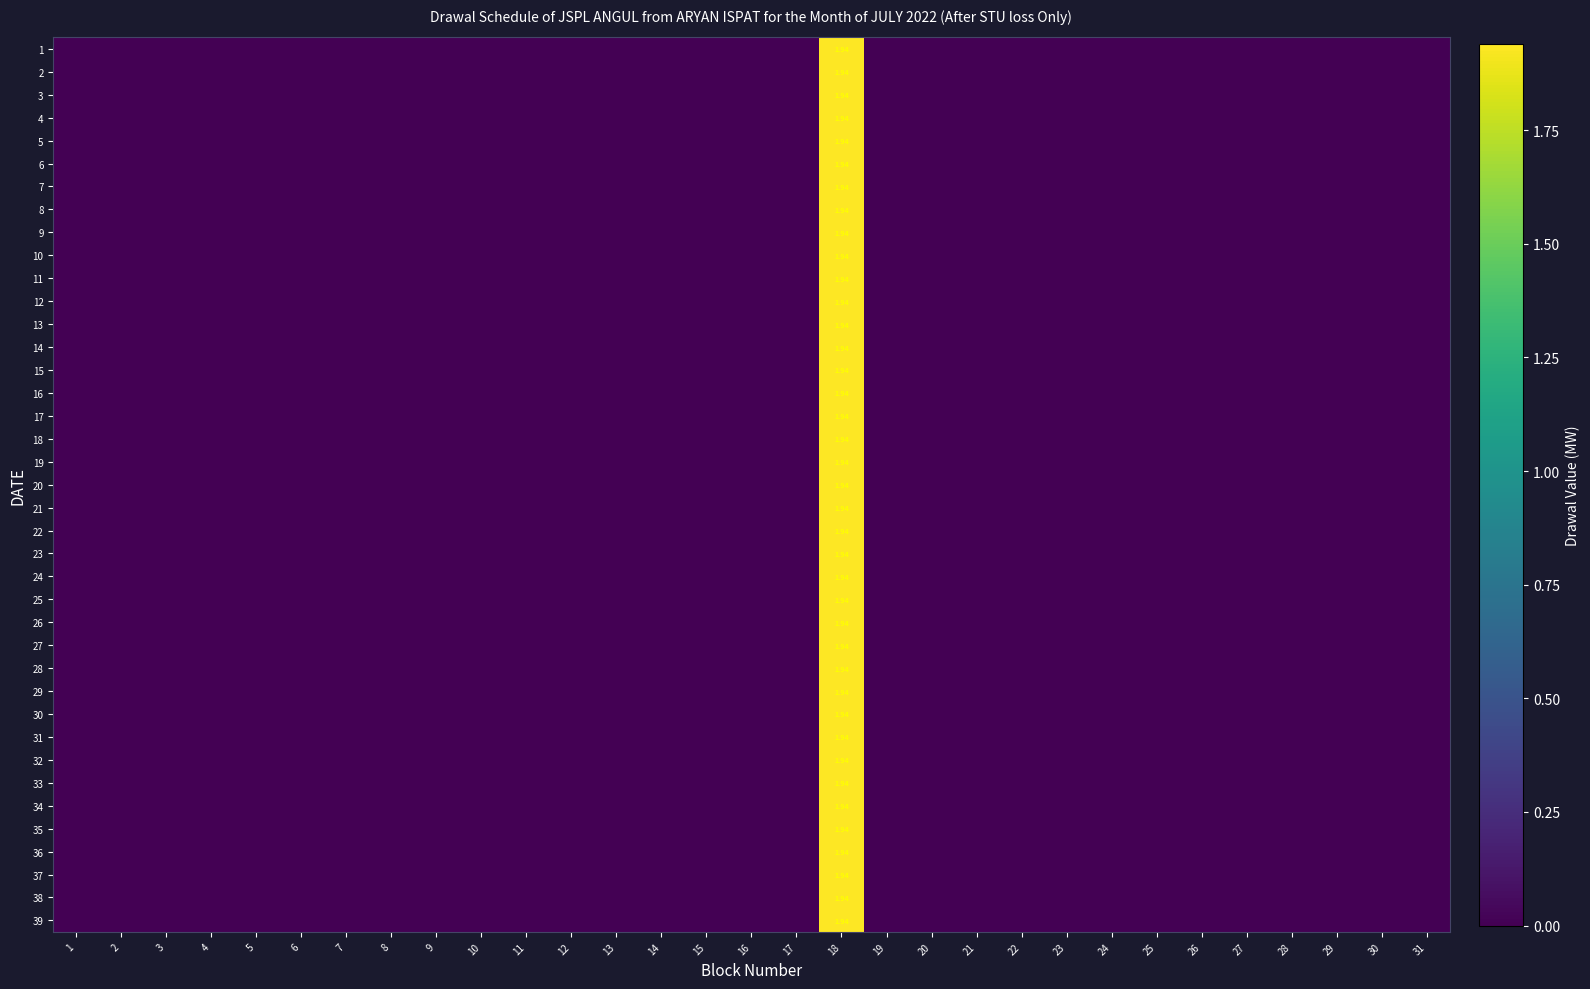

At 14, list the series in order from largest to smallest.

1, 2, 3, 4, 5, 6, 7, 8, 9, 10, 11, 12, 13, 14, 15, 16, 17, 18, 19, 20, 21, 22, 23, 24, 25, 26, 27, 28, 29, 30, 31, 32, 33, 34, 35, 36, 37, 38, 39